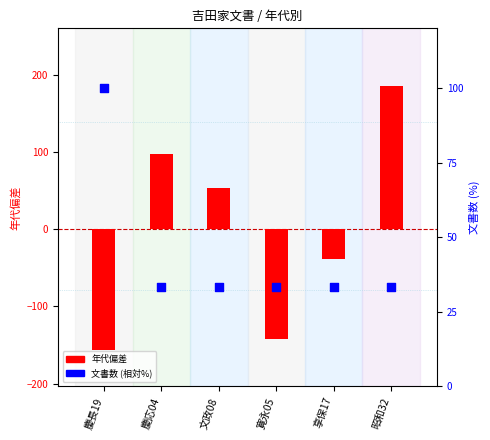

What is the total value across all series at 慶応04?

130.7